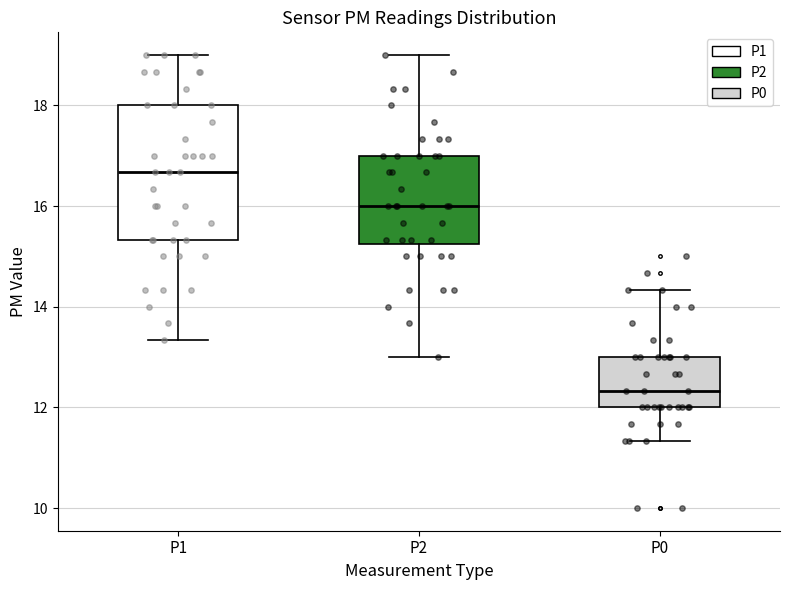

Reading left to right, transcribe this box plot: for each box, give where its median line is, the range the box spans, and where its two whiskers end, as read against the y-axis. The values are not printed on the chart, so give them approximately, as read against the axis.

P1: median 16.6, box 15.4 to 18.0, whiskers 13.4 to 19.0
P2: median 16.0, box 15.2 to 17.0, whiskers 13.0 to 19.0
P0: median 12.4, box 12.0 to 13.0, whiskers 11.4 to 14.4